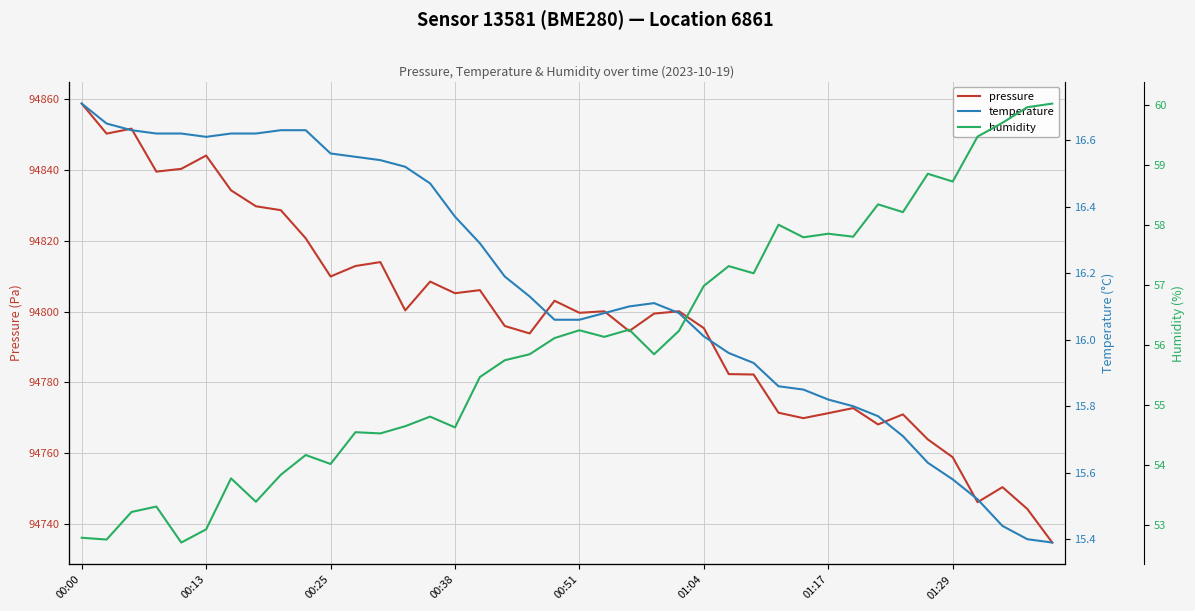

How many lines are shown in the chart?

3